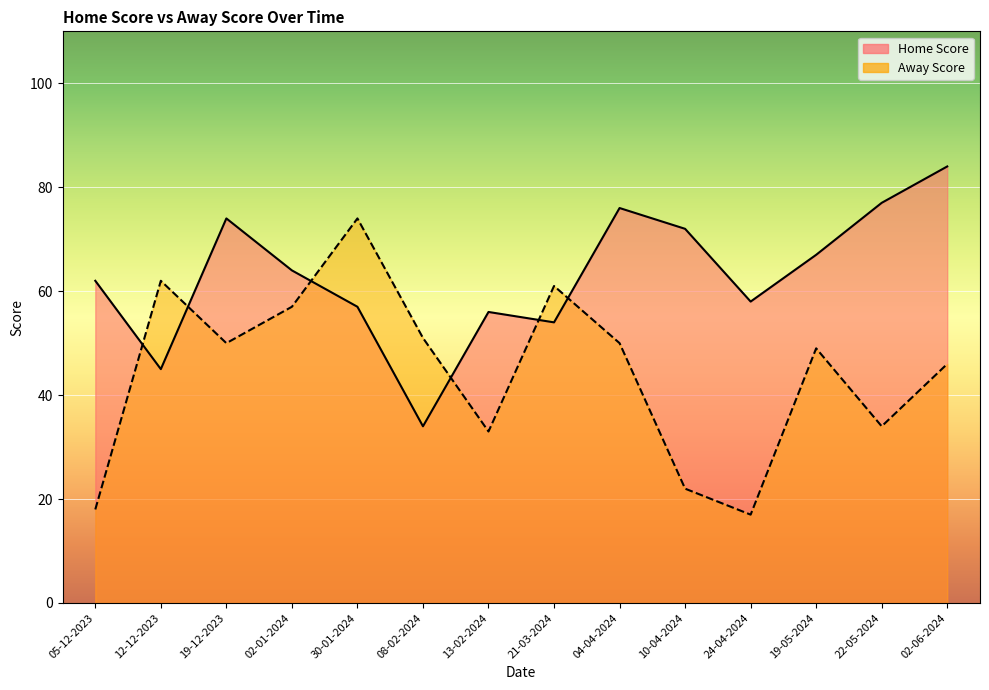

True or false: Home Score and Away Score intersect in this chart.

True